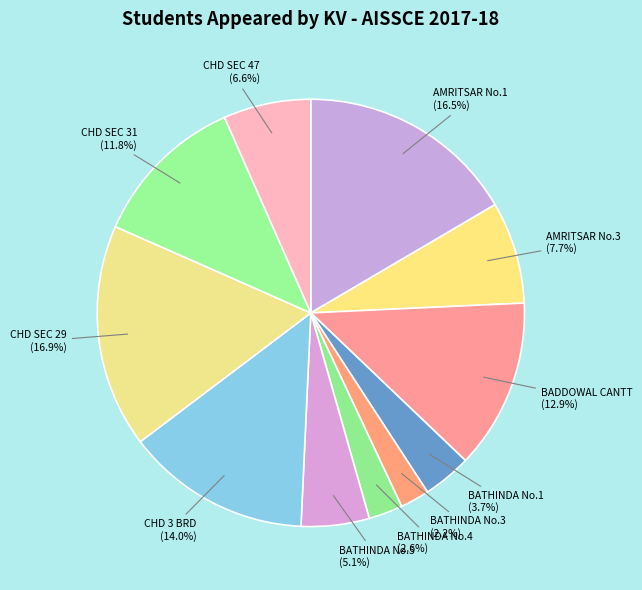

How many segments does this pie chart have?

11